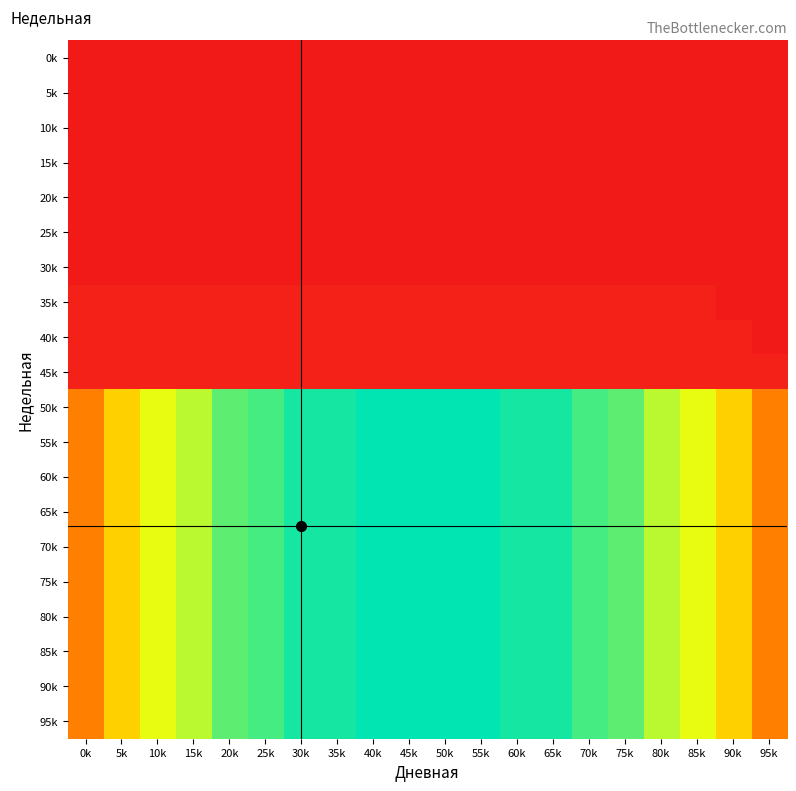

Rank the series by their maximum value, from lowest to highest.

0k, 5k, 10k, 15k, 20k, 25k, 30k, 35k, 40k, 45k, 50k, 55k, 60k, 65k, 70k, 75k, 80k, 85k, 90k, 95k